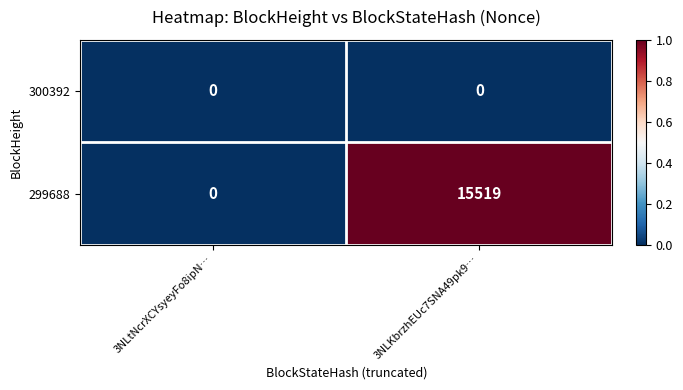

Which series has the largest total across all categories?

299688